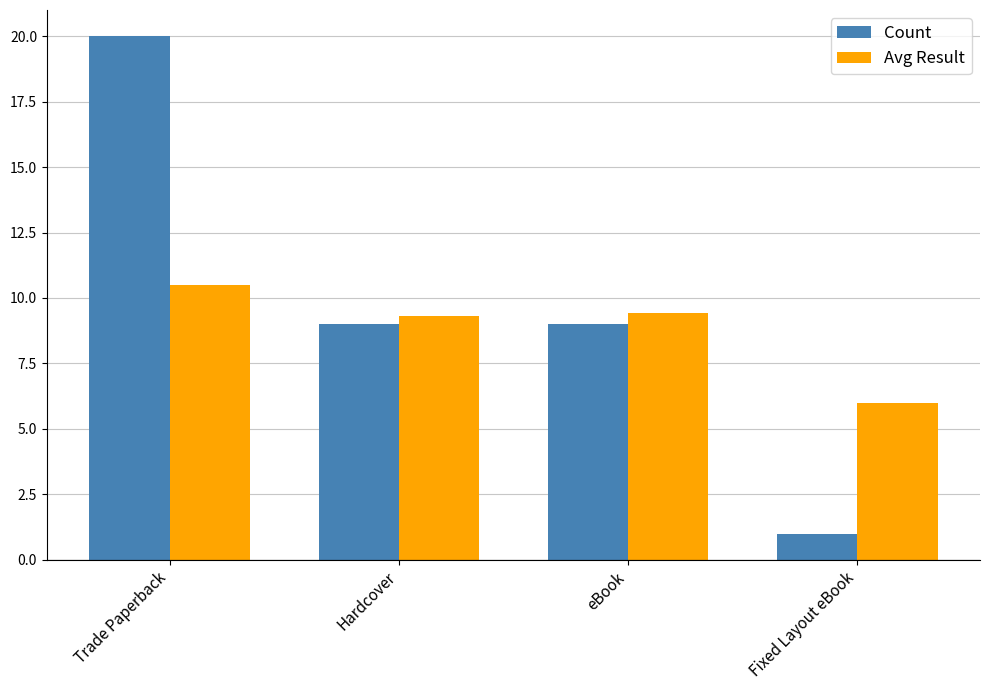

Which category has the highest value in the Count series?

Trade Paperback